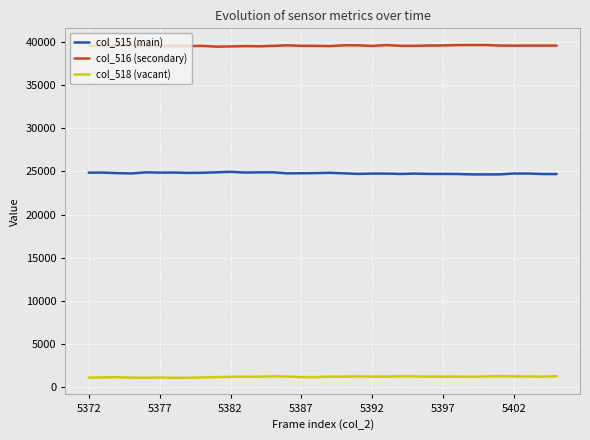

Rank the series by their average value, from highest to lowest.

col_516 (secondary), col_515 (main), col_518 (vacant)